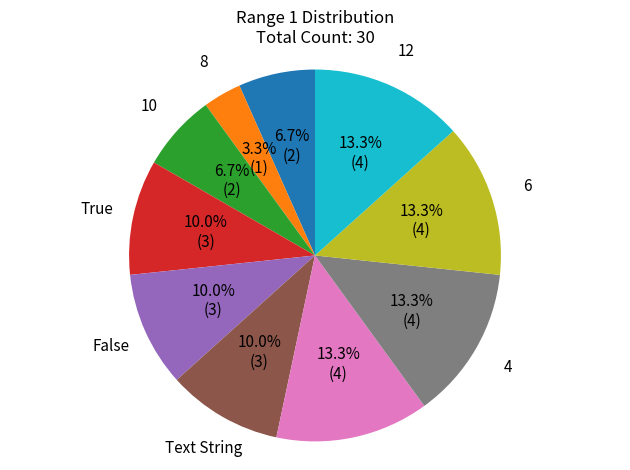

How much of the chart is everything except False?

90.0%